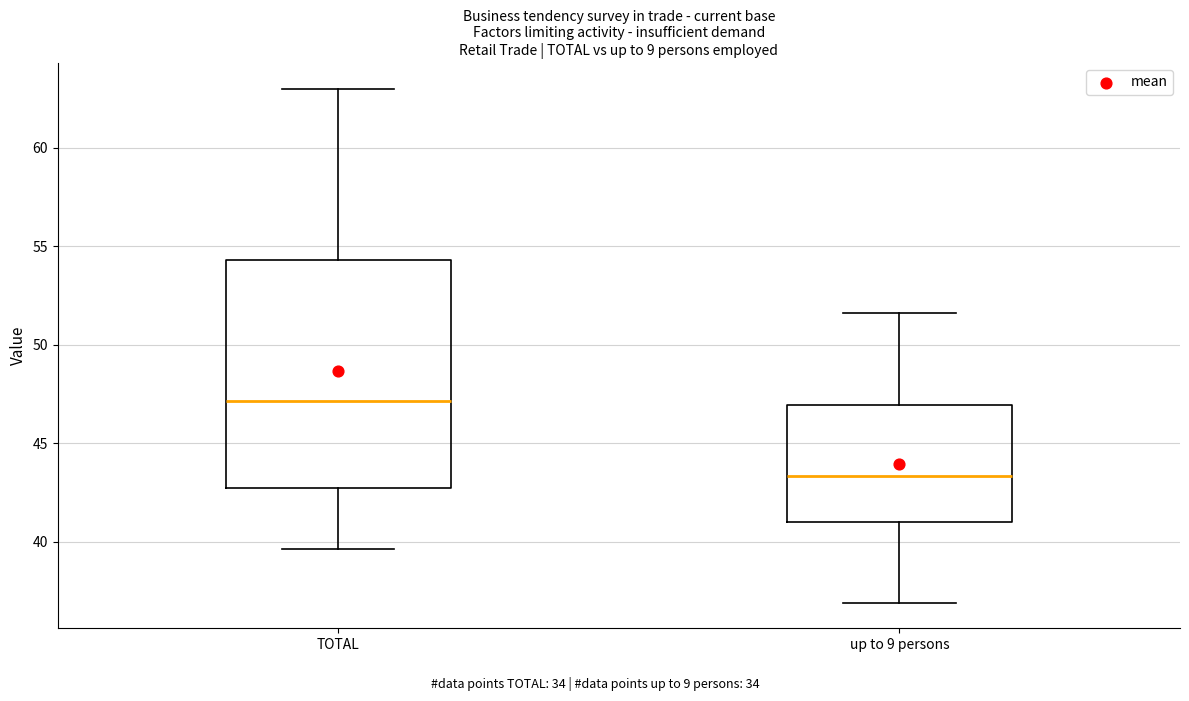

Reading left to right, transcribe this box plot: for each box, give where its median line is, the range the box spans, and where its two whiskers end, as read against the y-axis. The values are not printed on the chart, so give them approximately, as read against the axis.

TOTAL: median 47.0, box 42.5 to 54.5, whiskers 39.5 to 63.0
up to 9 persons: median 43.5, box 41.0 to 47.0, whiskers 37.0 to 51.5